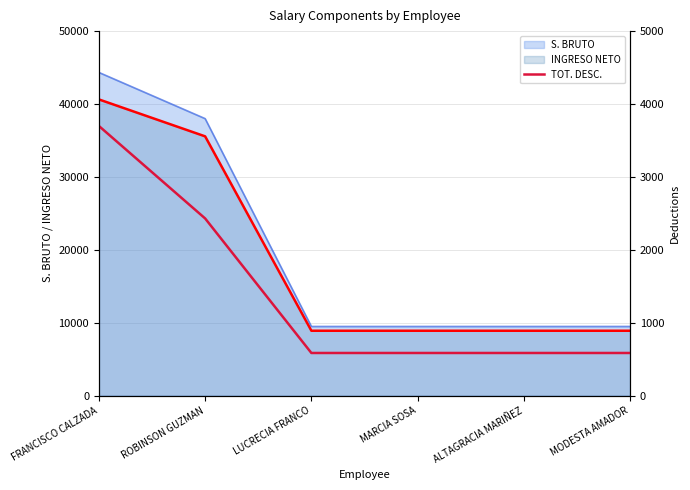

The value at FRANCISCO CALZADA is 6628.7. True or false?

False